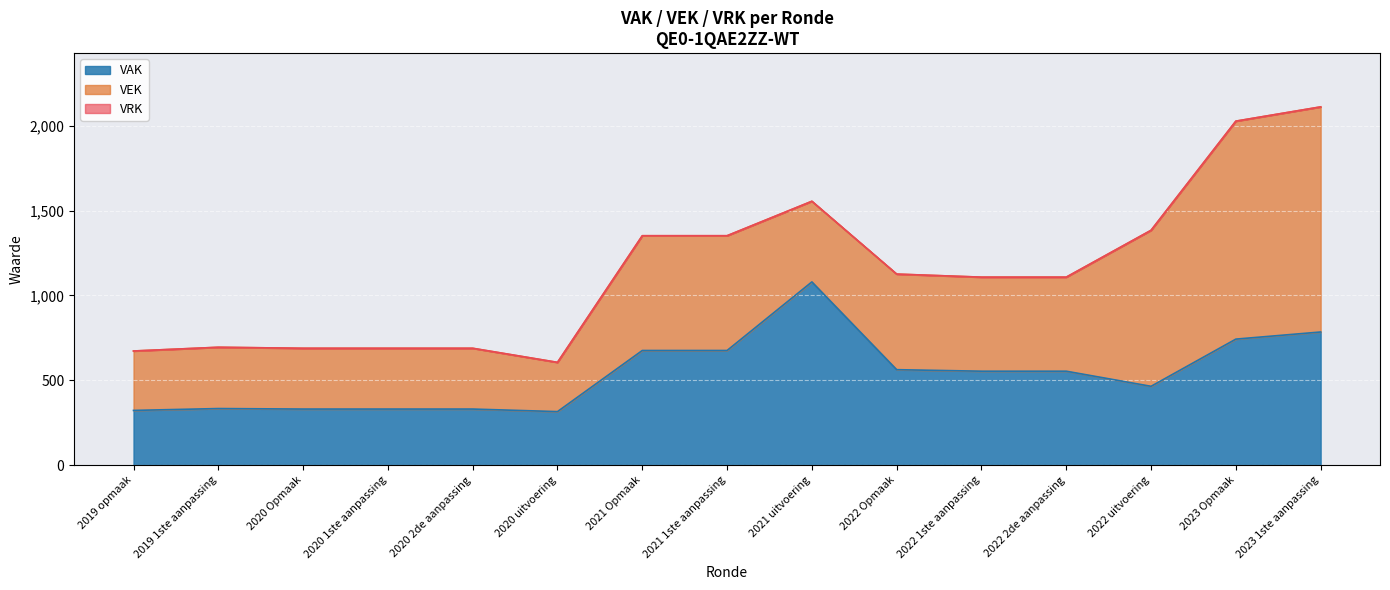

What are all the series names shown in the legend?

VAK, VEK, VRK